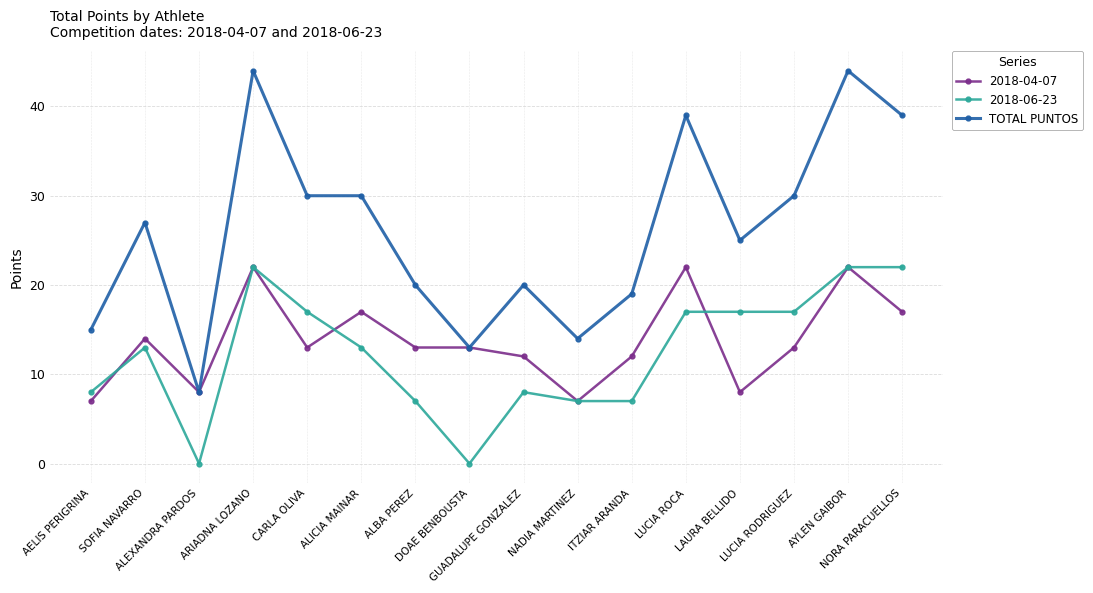

True or false: TOTAL PUNTOS and 2018-06-23 intersect in this chart.

False